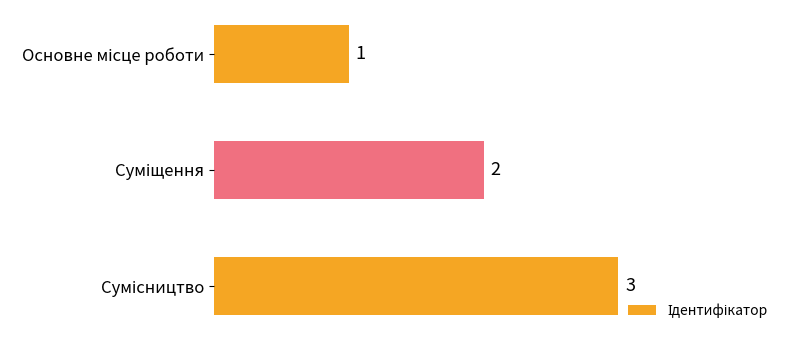

How many data points are less than 2?

1